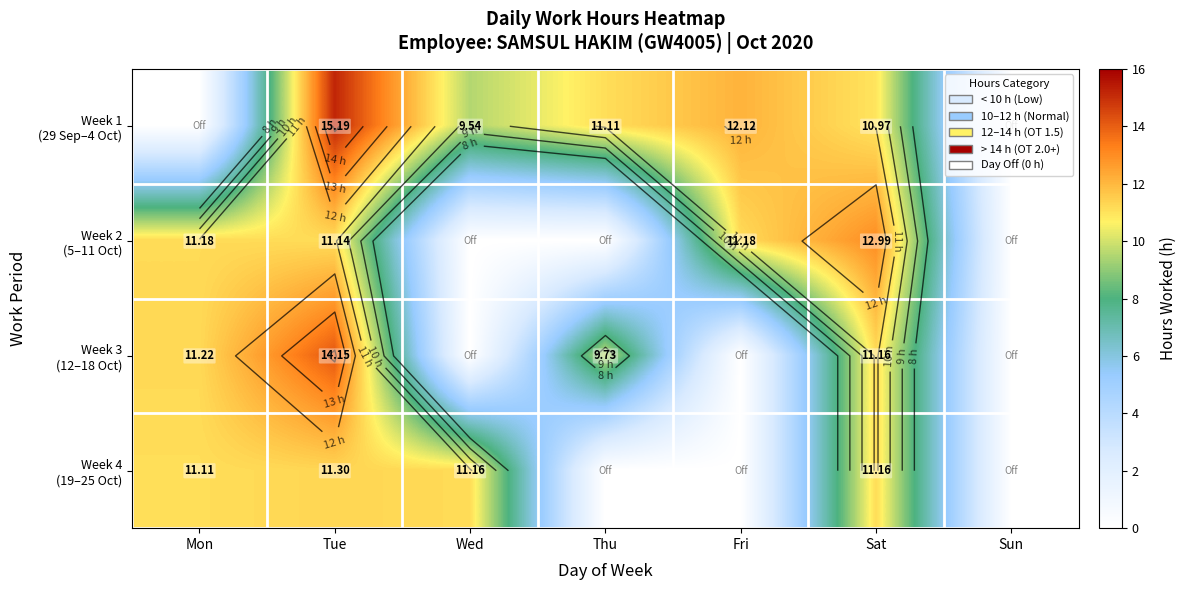

Where does the Week 1 (29 Sep–4 Oct) series first go above 10?

Tue